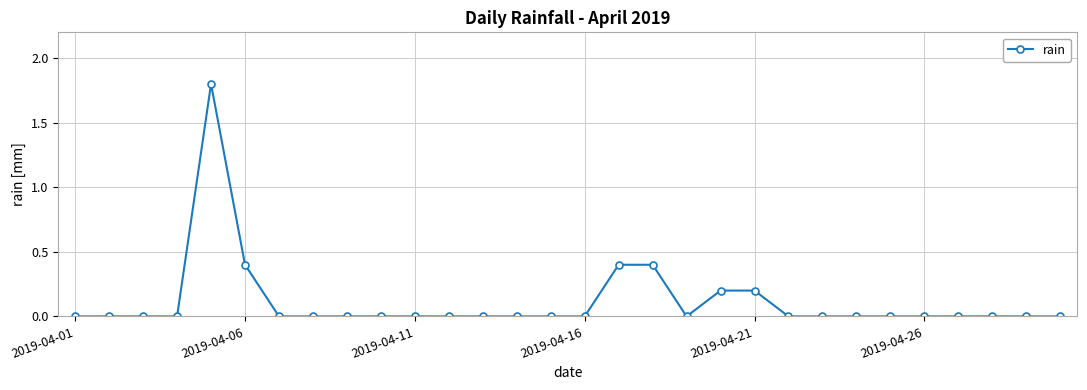

Reading right to left, list all the values displayed in this chart.

0.0	0.0	0.0	0.0	0.0	0.0	0.0	0.0	0.0	0.2	0.2	0.0	0.4	0.4	0.0	0.0	0.0	0.0	0.0	0.0	0.0	0.0	0.0	0.0	0.4	1.8	0.0	0.0	0.0	0.0